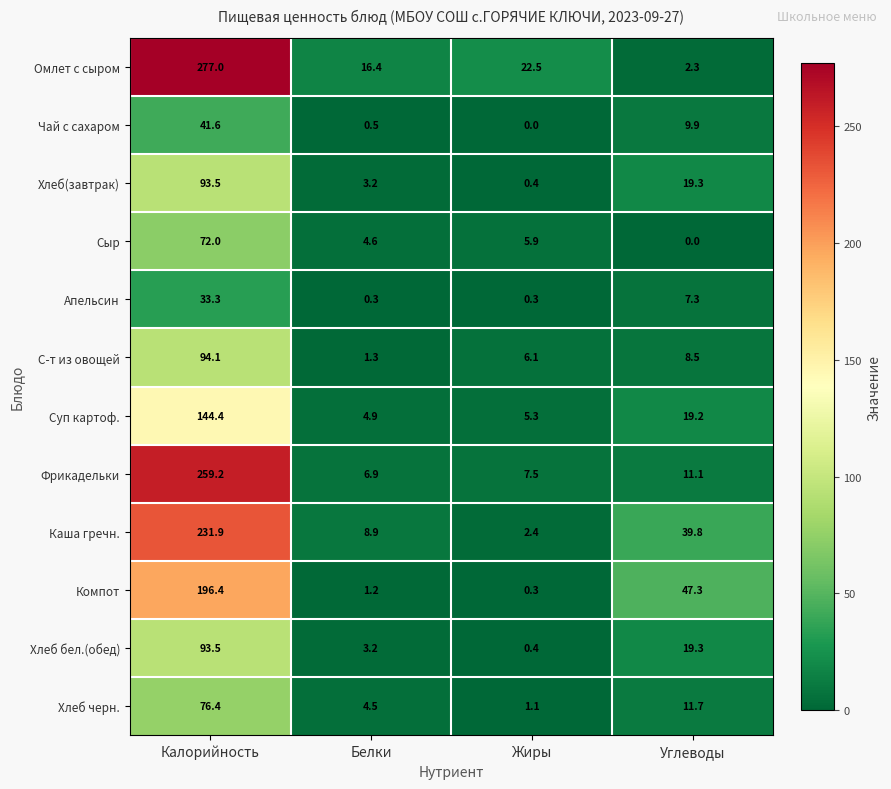

How many distinct data groups are displayed?

12